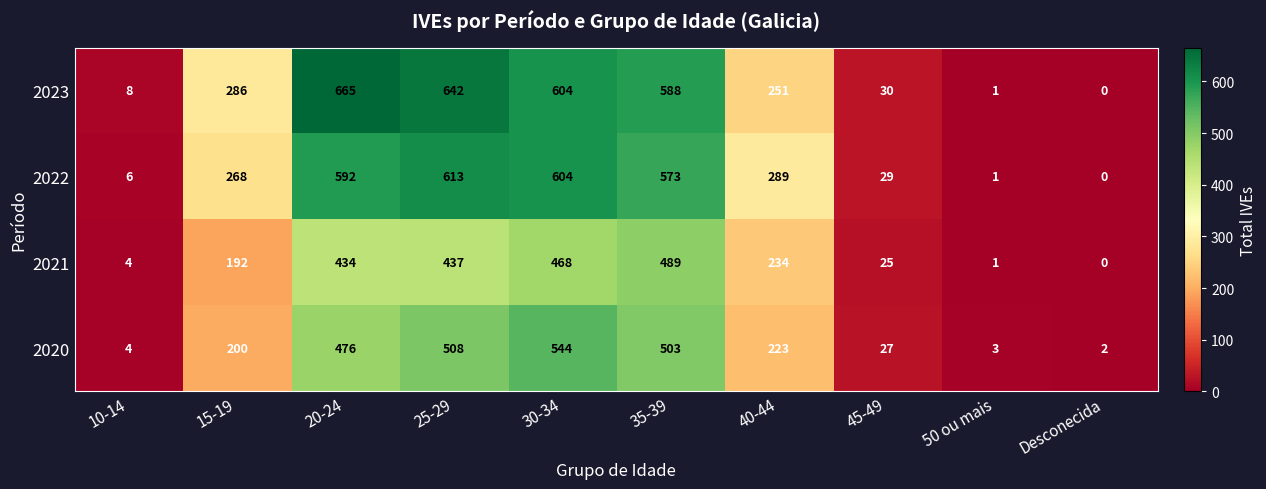

How many categories are shown in the chart?

10